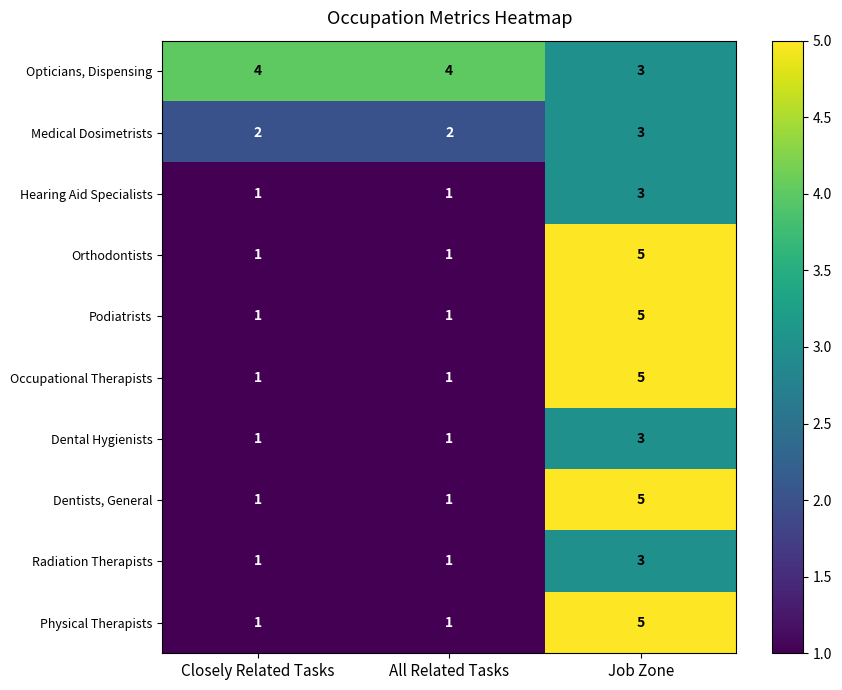

Reading left to right, what are all the values shown in this chart?

Opticians, Dispensing: Closely Related Tasks=4	All Related Tasks=4	Job Zone=3
Medical Dosimetrists: Closely Related Tasks=2	All Related Tasks=2	Job Zone=3
Hearing Aid Specialists: Closely Related Tasks=1	All Related Tasks=1	Job Zone=3
Orthodontists: Closely Related Tasks=1	All Related Tasks=1	Job Zone=5
Podiatrists: Closely Related Tasks=1	All Related Tasks=1	Job Zone=5
Occupational Therapists: Closely Related Tasks=1	All Related Tasks=1	Job Zone=5
Dental Hygienists: Closely Related Tasks=1	All Related Tasks=1	Job Zone=3
Dentists, General: Closely Related Tasks=1	All Related Tasks=1	Job Zone=5
Radiation Therapists: Closely Related Tasks=1	All Related Tasks=1	Job Zone=3
Physical Therapists: Closely Related Tasks=1	All Related Tasks=1	Job Zone=5